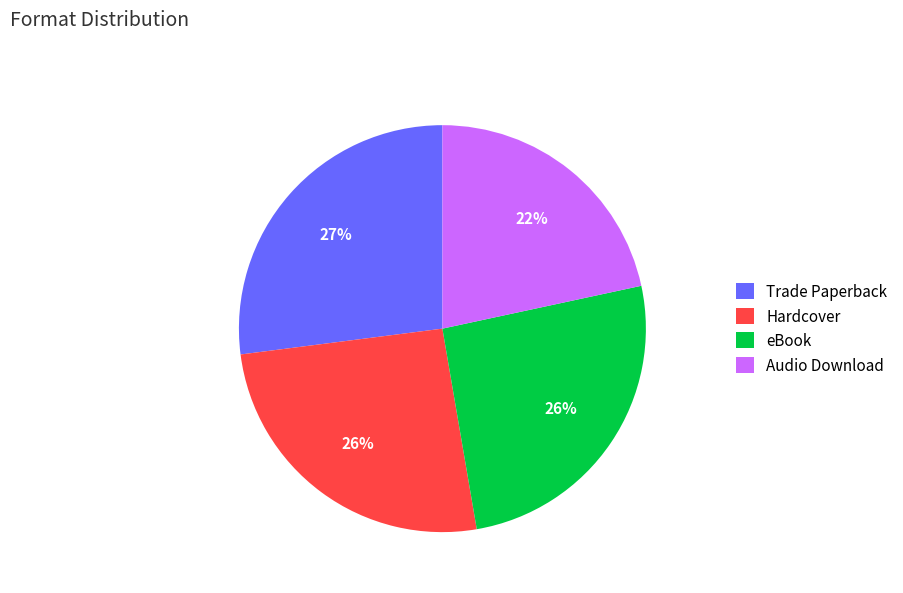

Combined, do eBook and Hardcover account for over 50%?

Yes